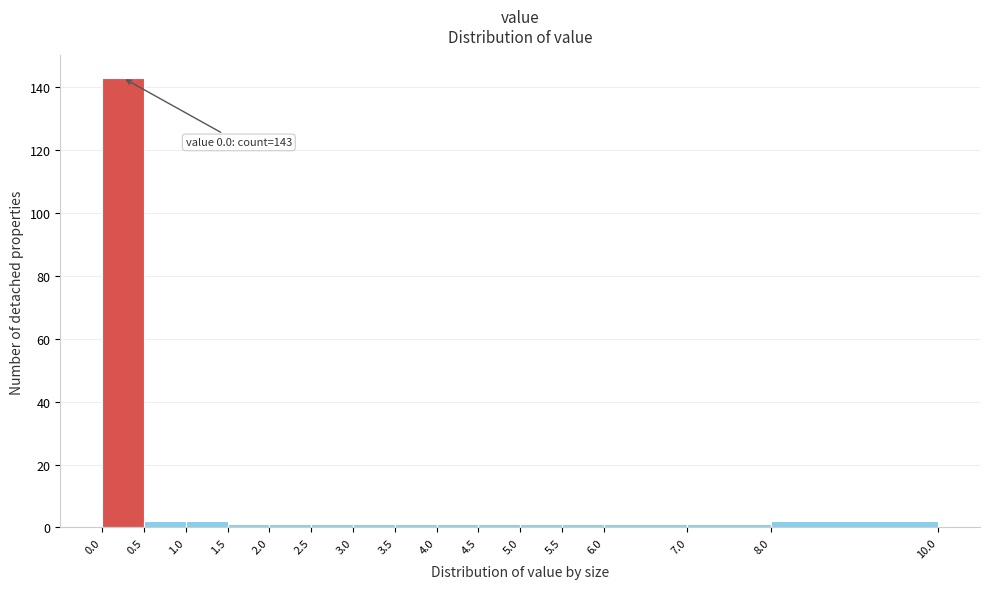

Over which range of the x-axis is the bar tallest?

0.0 to 0.5